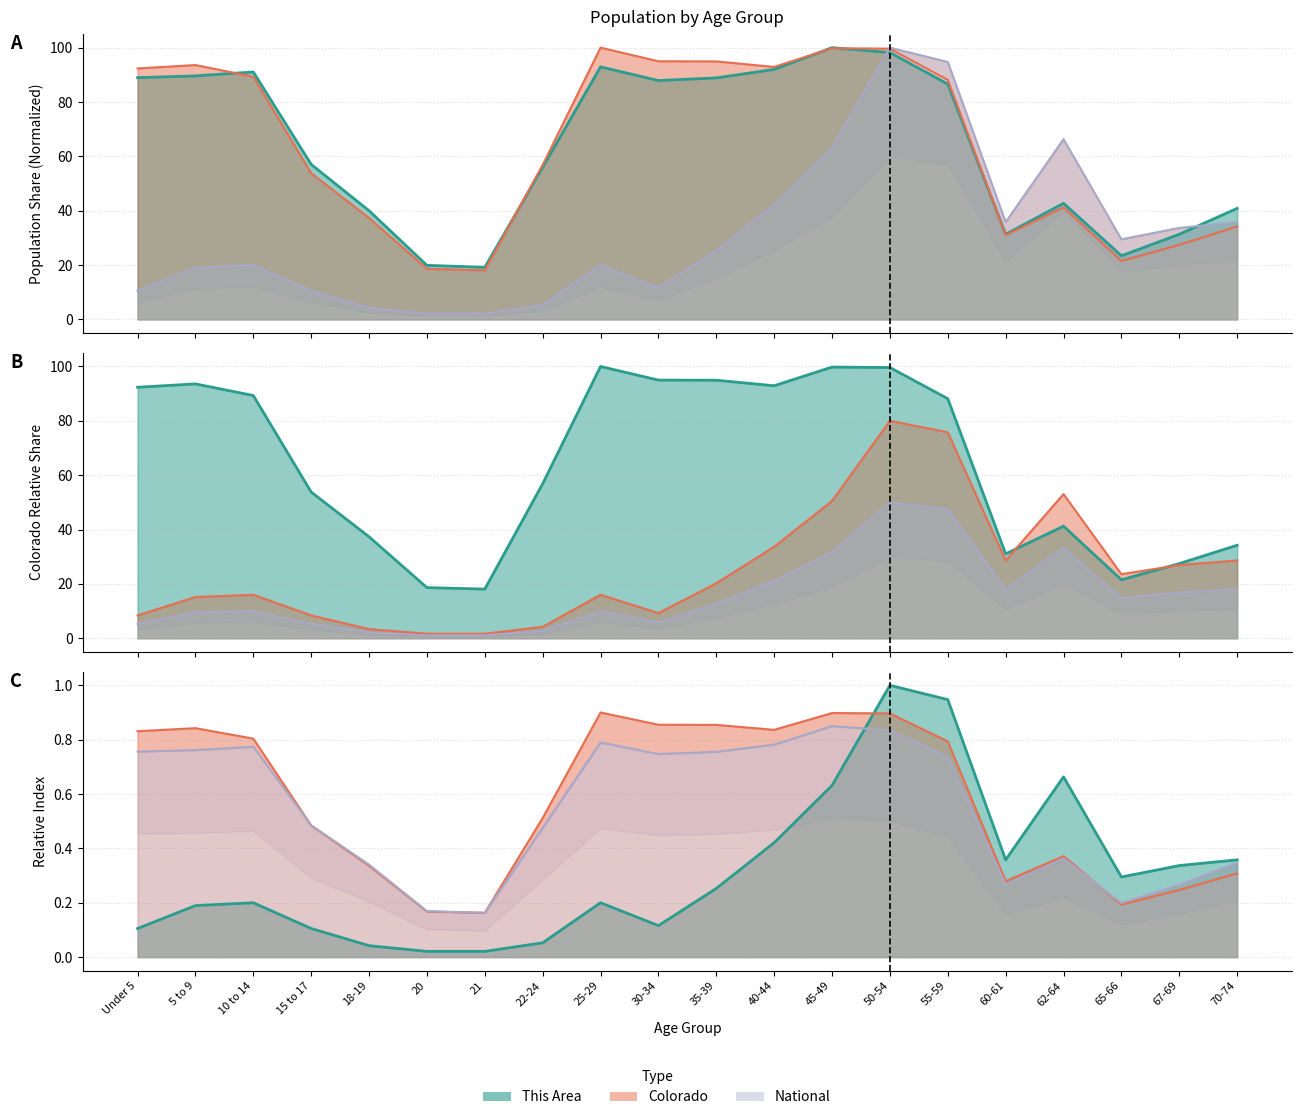

What is the sum of all This Area values?

631.6